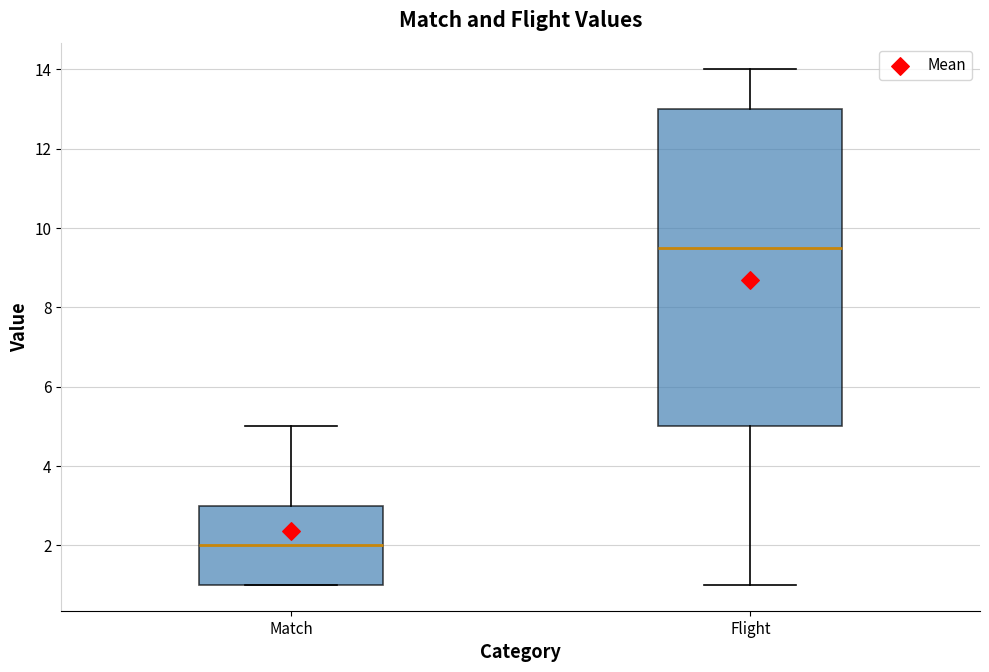

Reading left to right, read every box against the y-axis: the position of its median line, the range the box covers, and the ends of its whiskers. The values are not printed on the chart, so give them approximately, as read against the axis.

Match: median 2.0, box 1.0 to 3.0, whiskers 1.0 to 5.0
Flight: median 9.6, box 5.0 to 13.0, whiskers 1.0 to 14.0